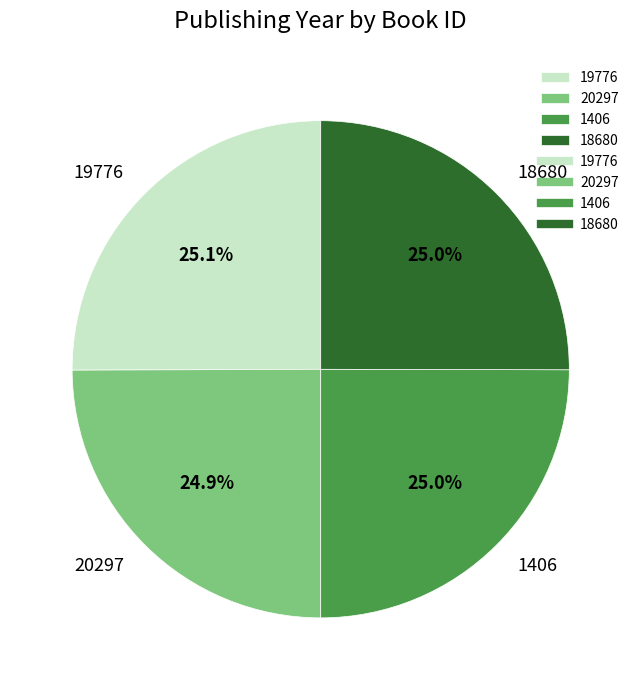

Is there any slice that represents more than half of the pie?

No